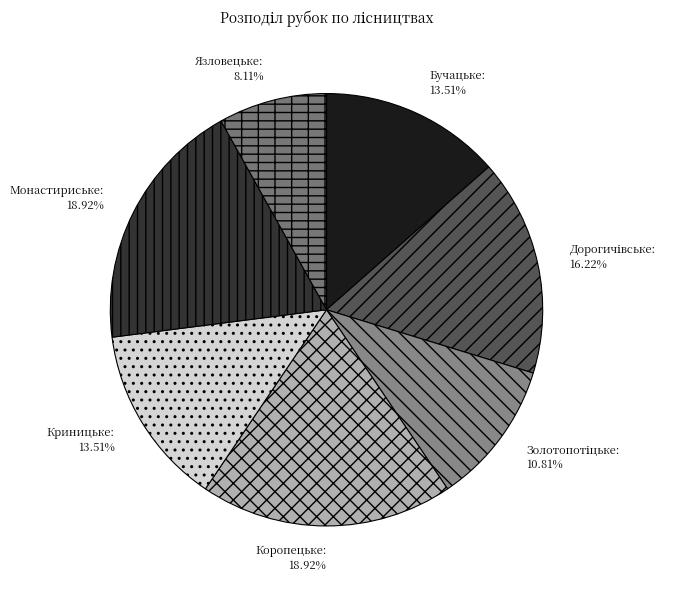

To the nearest percent, what is the difference between the Коропецьке and Язловецьке slice percentages?

11%